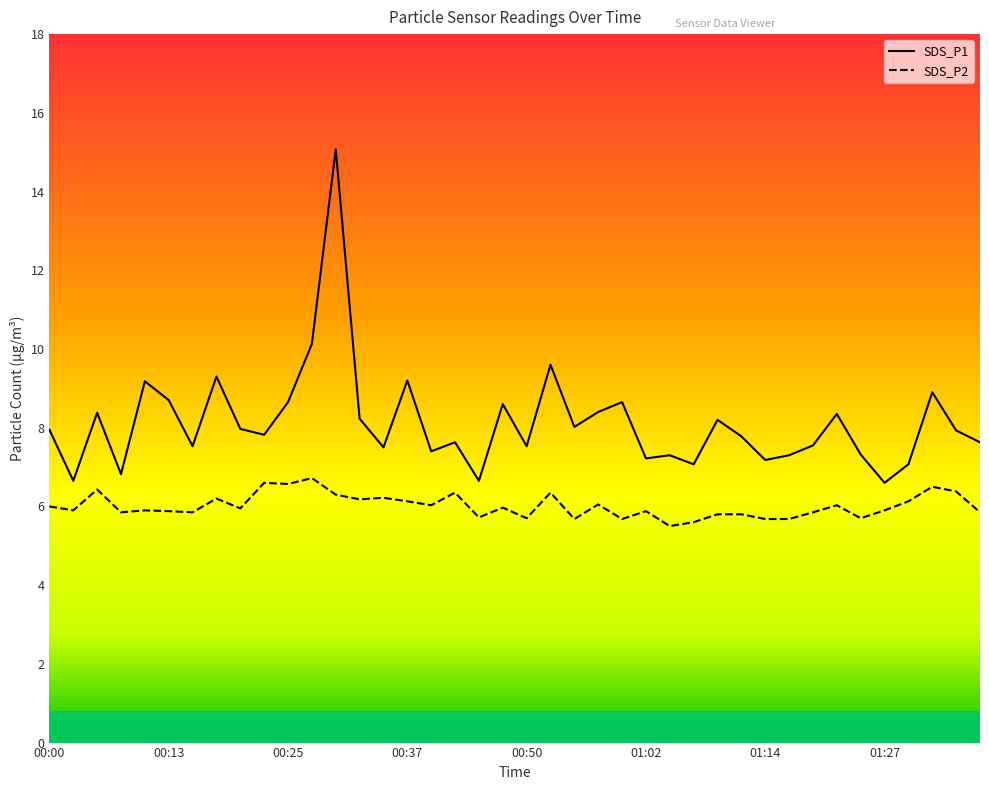

True or false: SDS_P1 and SDS_P2 intersect in this chart.

False